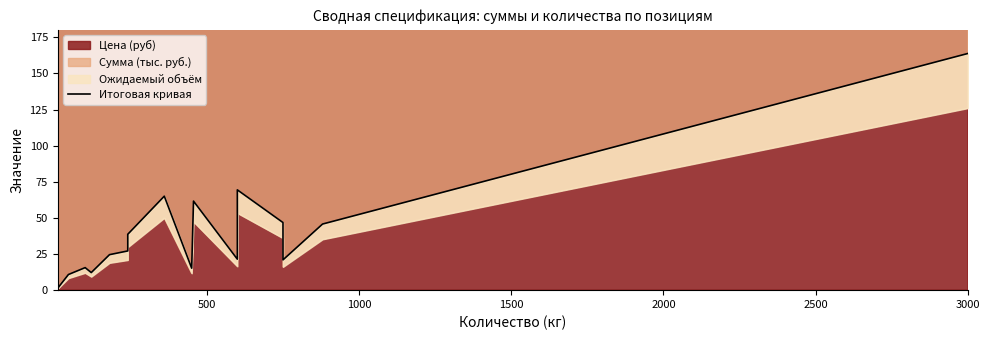

How many interior local valleys (lower than both neighbors) does the data have?

5